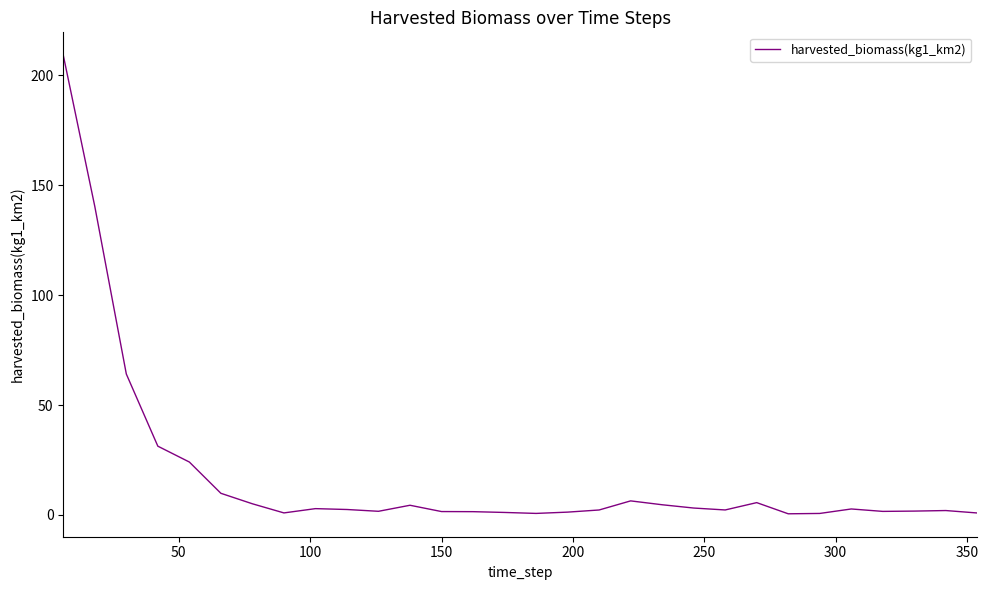

What is the difference between the maximum and minimum values?

208.5